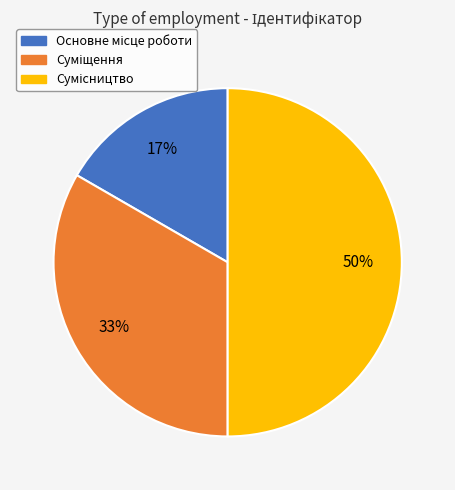

To the nearest percent, what is the average slice percentage?

33%